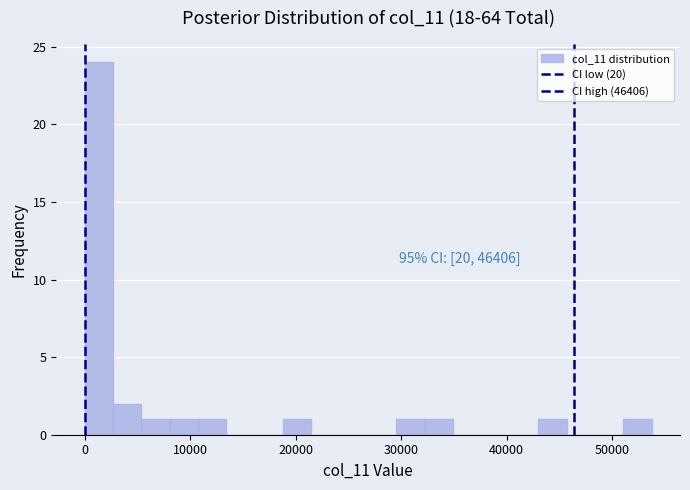

Read against the x-axis, roughly where is the centre of the tallest bar?

1000